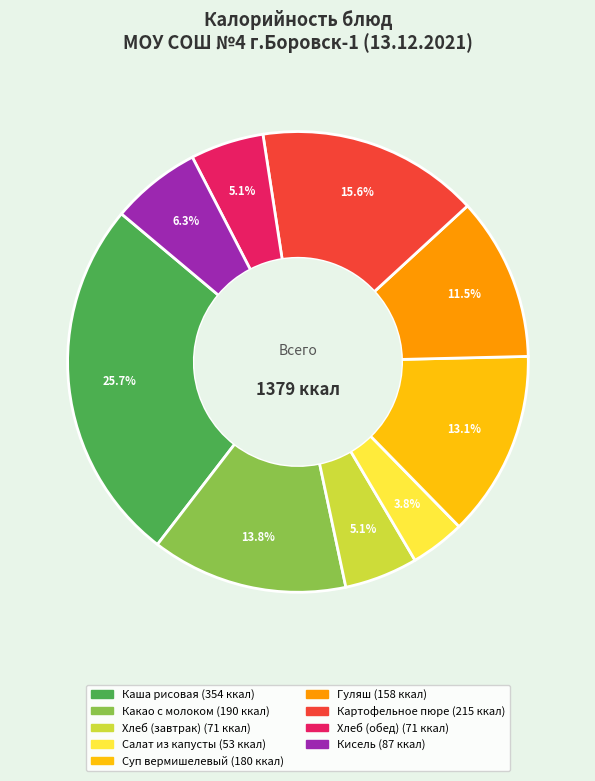

What is the largest slice in the pie chart?

Каша рисовая